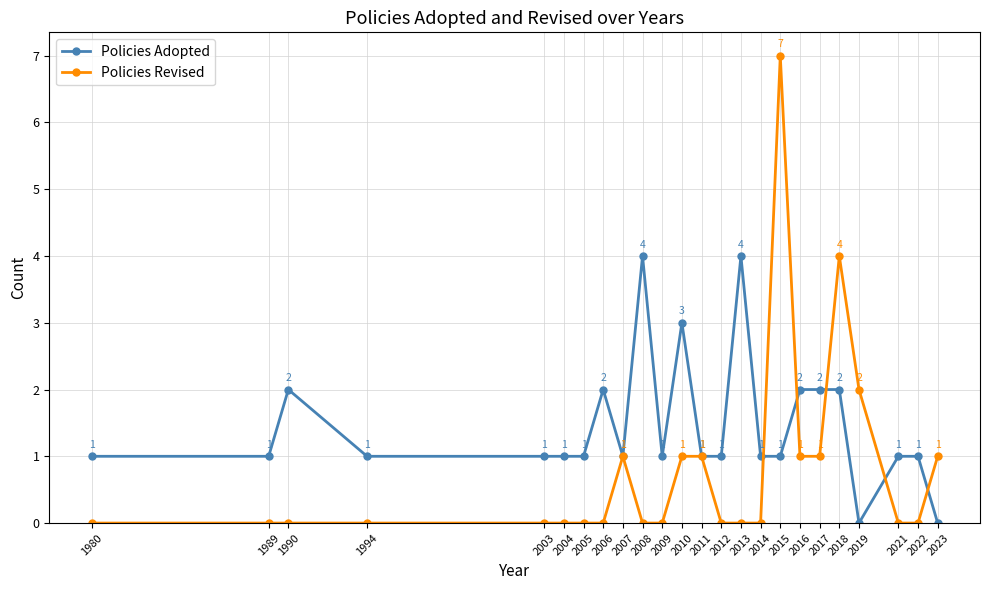

What is the average value of the Policies Adopted series?

1